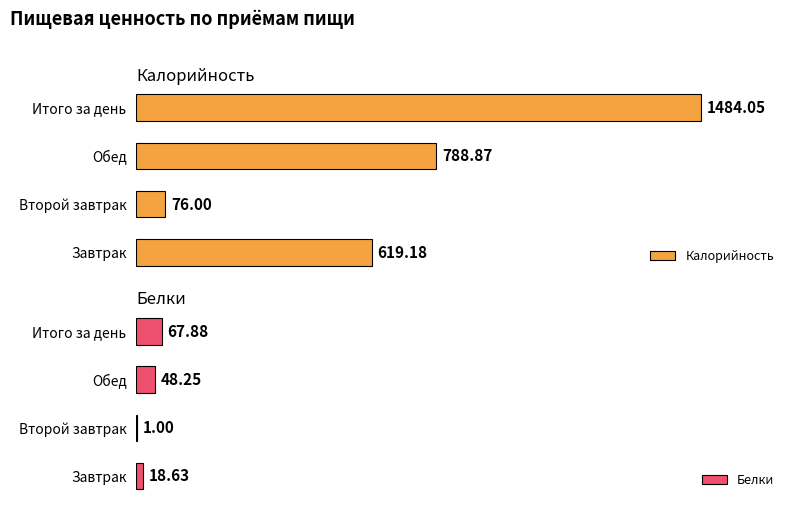

Reading left to right, what are all the values shown in this chart?

Калорийность: 619.2	76.0	788.9	1484.0
Белки: 18.6	1.0	48.2	67.9